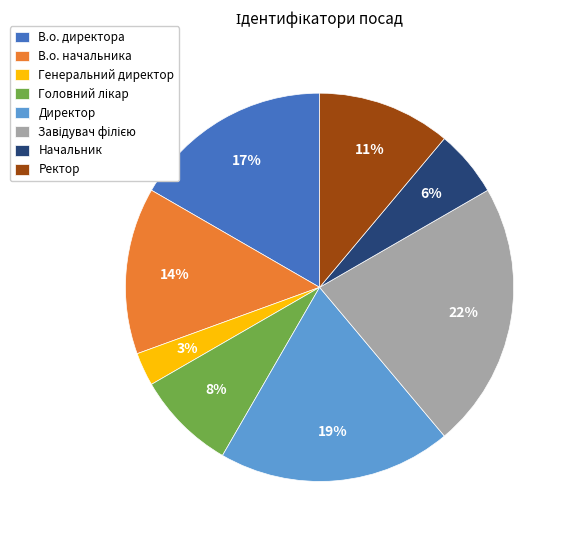

Is the sum of Директор and Генеральний директор greater than half?

No